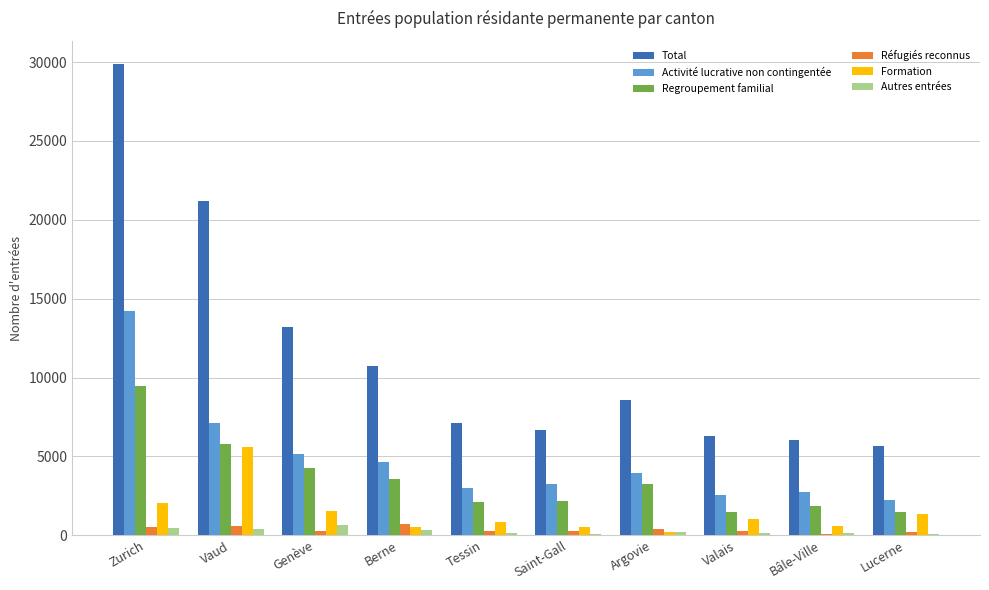

What is the sum of all Activité lucrative non contingentée values?

48882